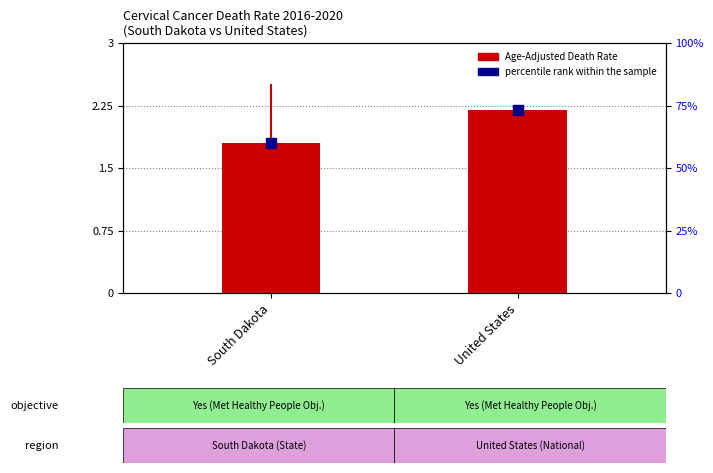

Which series has the widest spread of Y values?

percentile rank within the sample